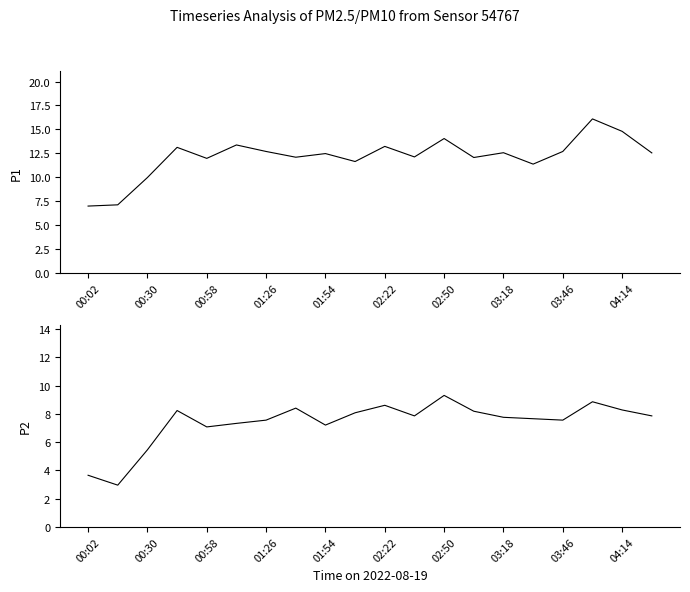

What is the difference between the highest and lowest values at 13?

3.9